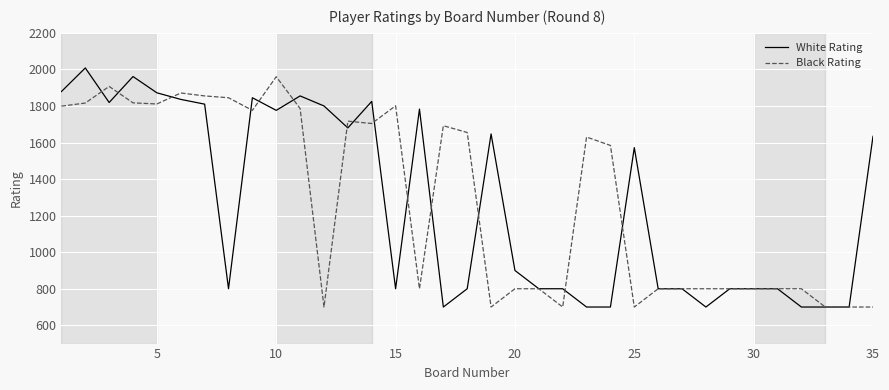

What are all the series names shown in the legend?

White Rating, Black Rating